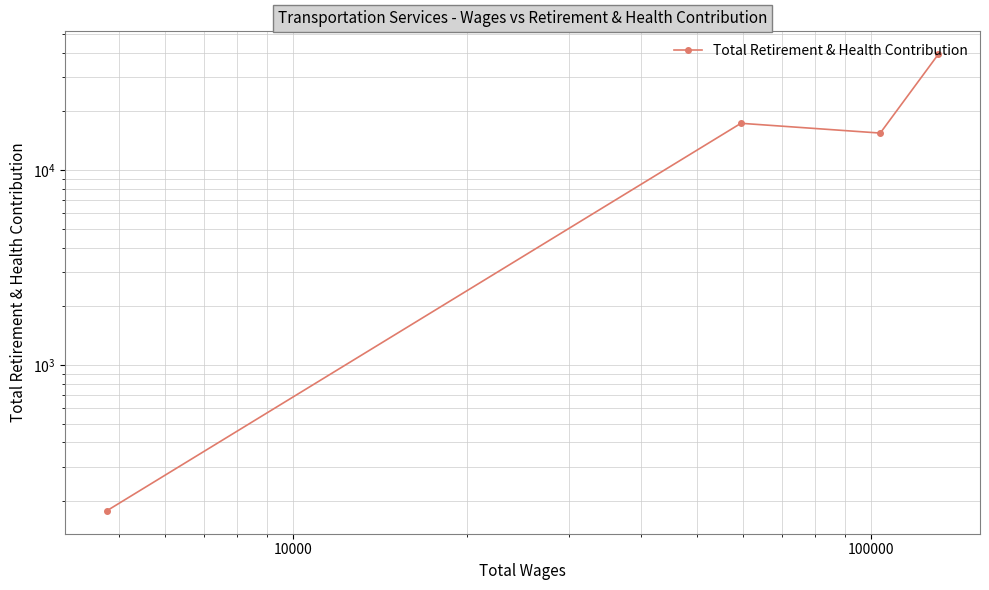

Does the chart have visible grid lines?

Yes